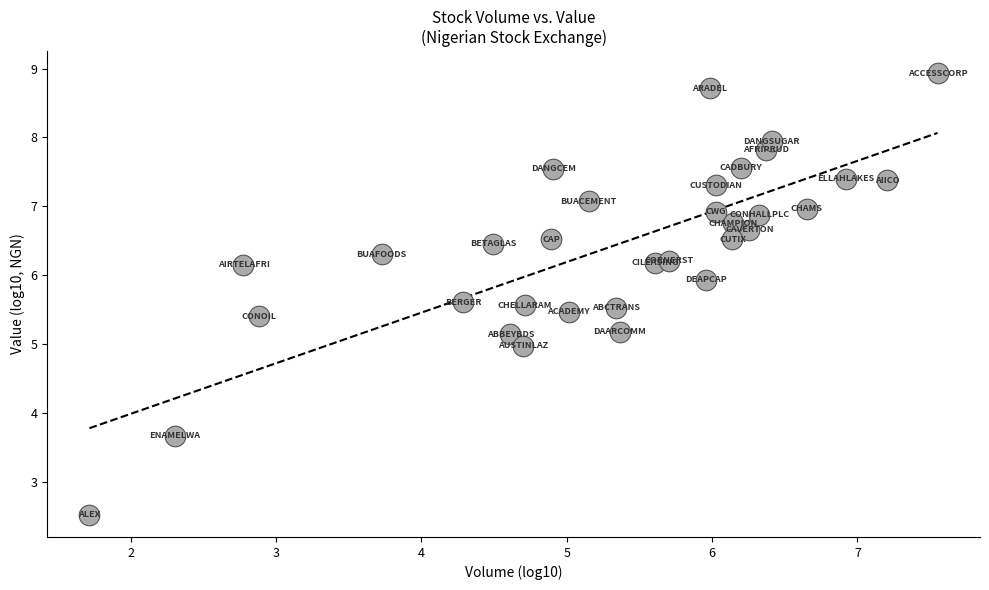

What is the range of Y values (max minus min)?

6.4